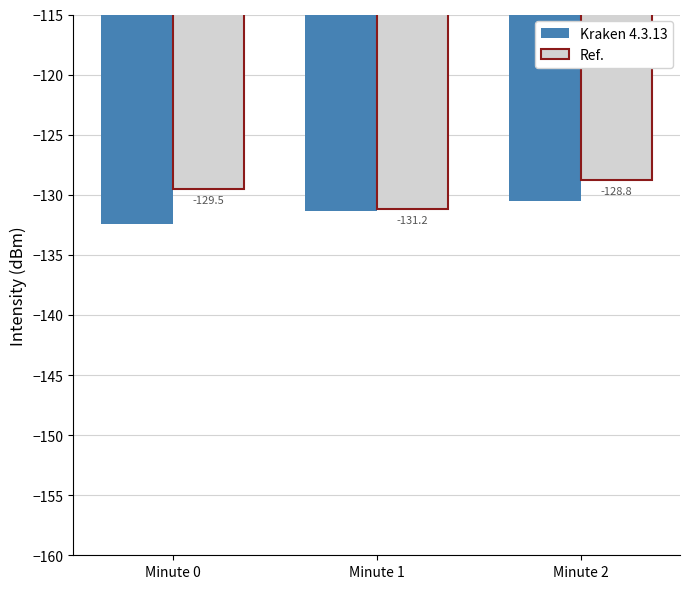

Reading right to left, transcribe all the data shown in this chart.

Kraken 4.3.13: Minute 2=-130.5	Minute 1=-131.4	Minute 0=-132.4
Ref.: Minute 2=-128.8	Minute 1=-131.2	Minute 0=-129.5